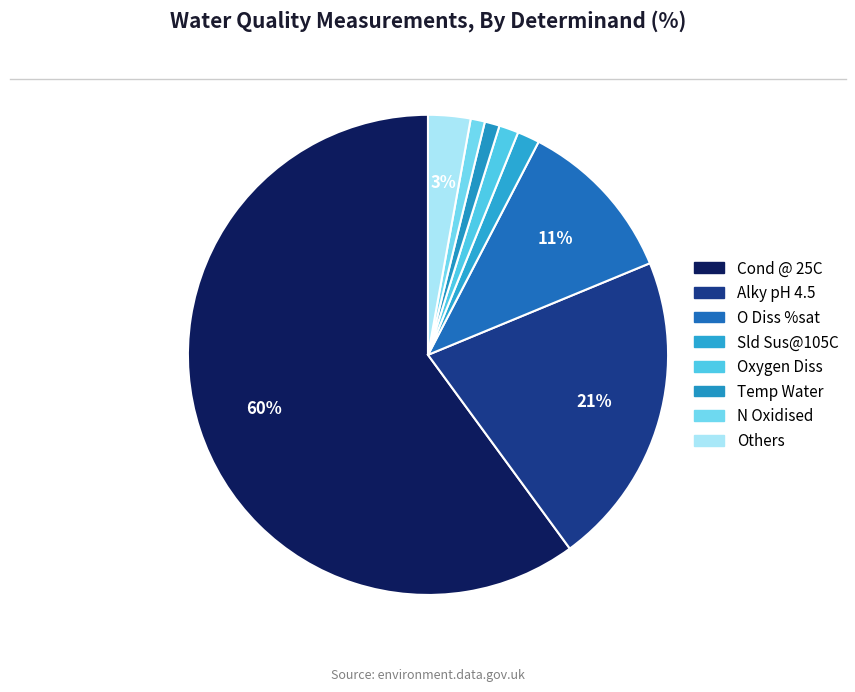

Is there any slice that represents more than half of the pie?

Yes